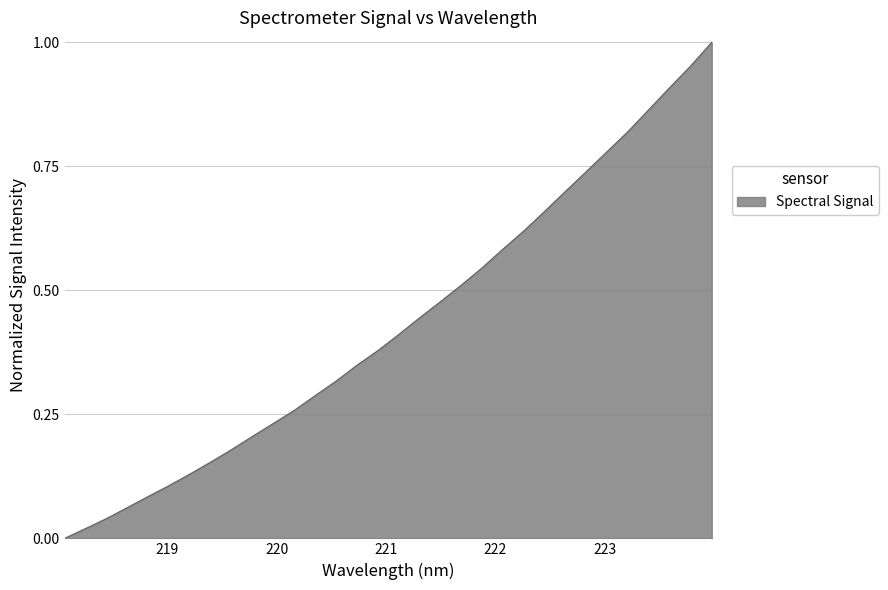

Does the chart display data point markers on the line(s)?

No